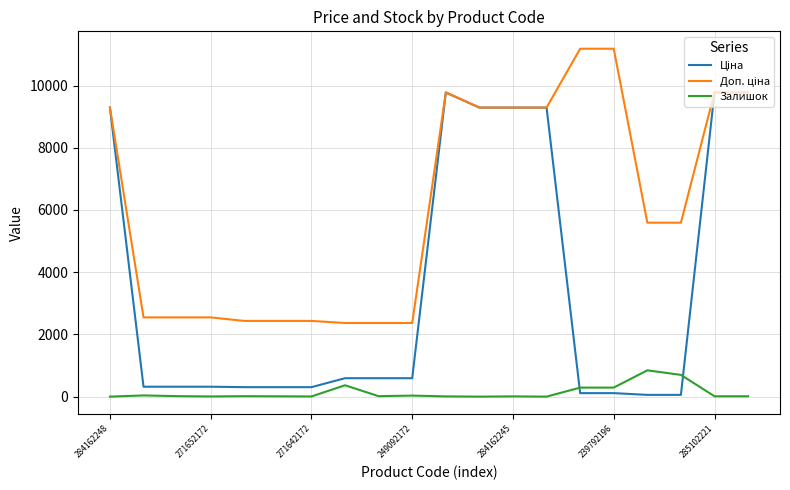

How many lines are shown in the chart?

3